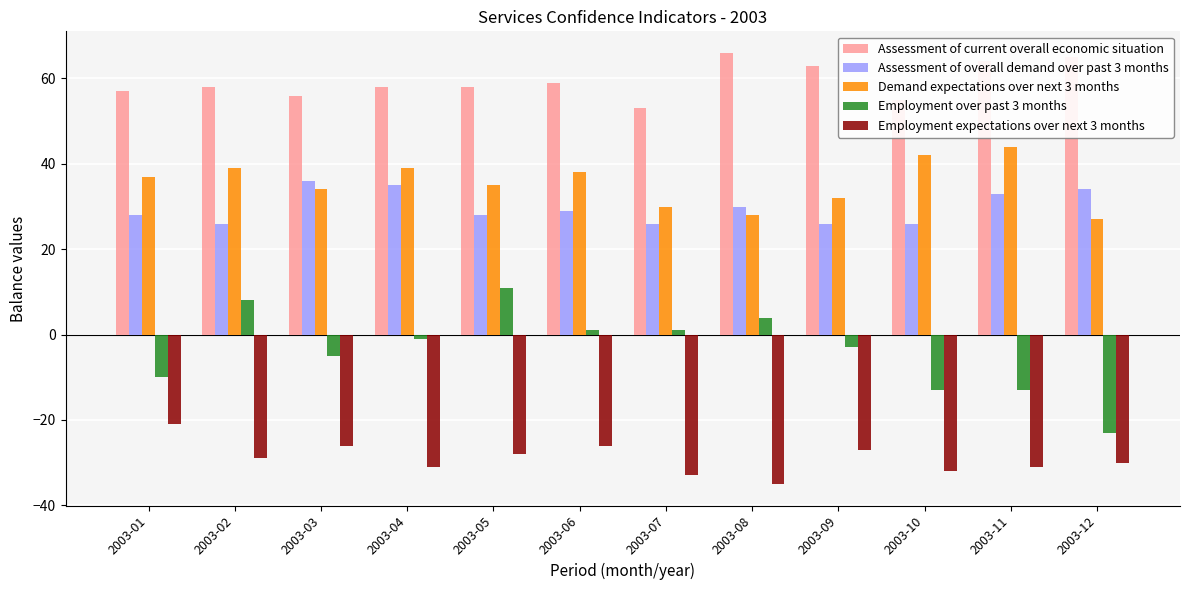

How many values in the Demand expectations over next 3 months series are below 37?

6